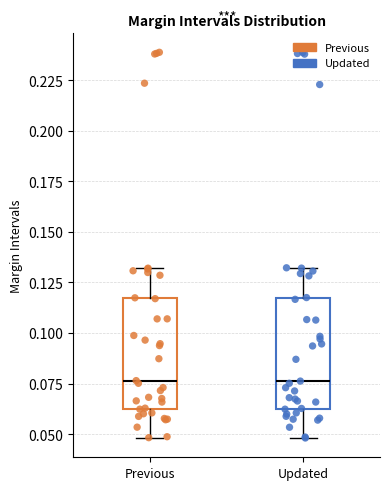

Reading left to right, read every box against the y-axis: the position of its median line, the range the box covers, and the ends of its whiskers. The values are not printed on the chart, so give them approximately, as read against the axis.

Previous: median 0.075, box 0.060 to 0.115, whiskers 0.050 to 0.130
Updated: median 0.075, box 0.060 to 0.120, whiskers 0.050 to 0.130